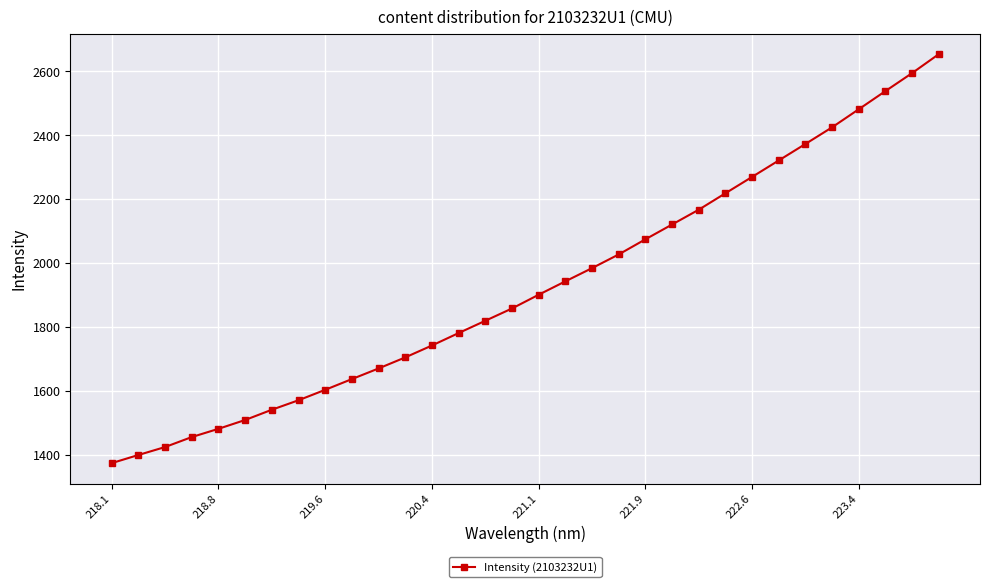

How many series are shown in this chart?

1